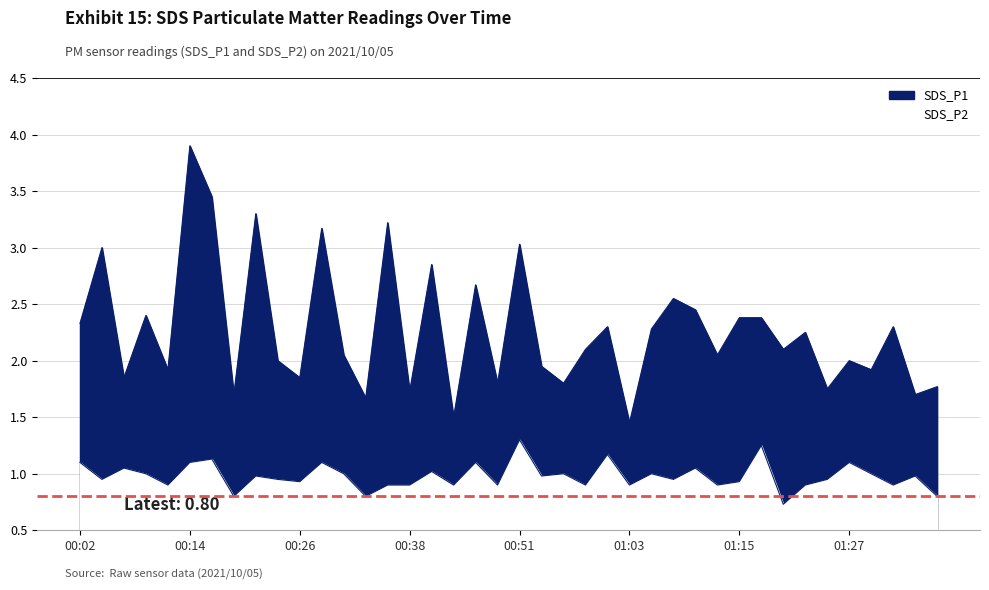

Reading left to right, extract all data points from this chart.

SDS_P1: 2.3	3.0	1.9	2.4	1.9	3.9	3.5	1.7	3.3	2.0	1.9	3.2	2.0	1.7	3.2	1.7	2.9	1.5	2.7	1.8	3.0	1.9	1.8	2.1	2.3	1.4	2.3	2.5	2.5	2.0	2.4	2.4	2.1	2.2	1.8	2.0	1.9	2.3	1.7	1.8
SDS_P2: 1.1	0.9	1.1	1.0	0.9	1.1	1.1	0.8	1.0	0.9	0.9	1.1	1.0	0.8	0.9	0.9	1.0	0.9	1.1	0.9	1.3	1.0	1.0	0.9	1.2	0.9	1.0	0.9	1.1	0.9	0.9	1.2	0.7	0.9	0.9	1.1	1.0	0.9	1.0	0.8